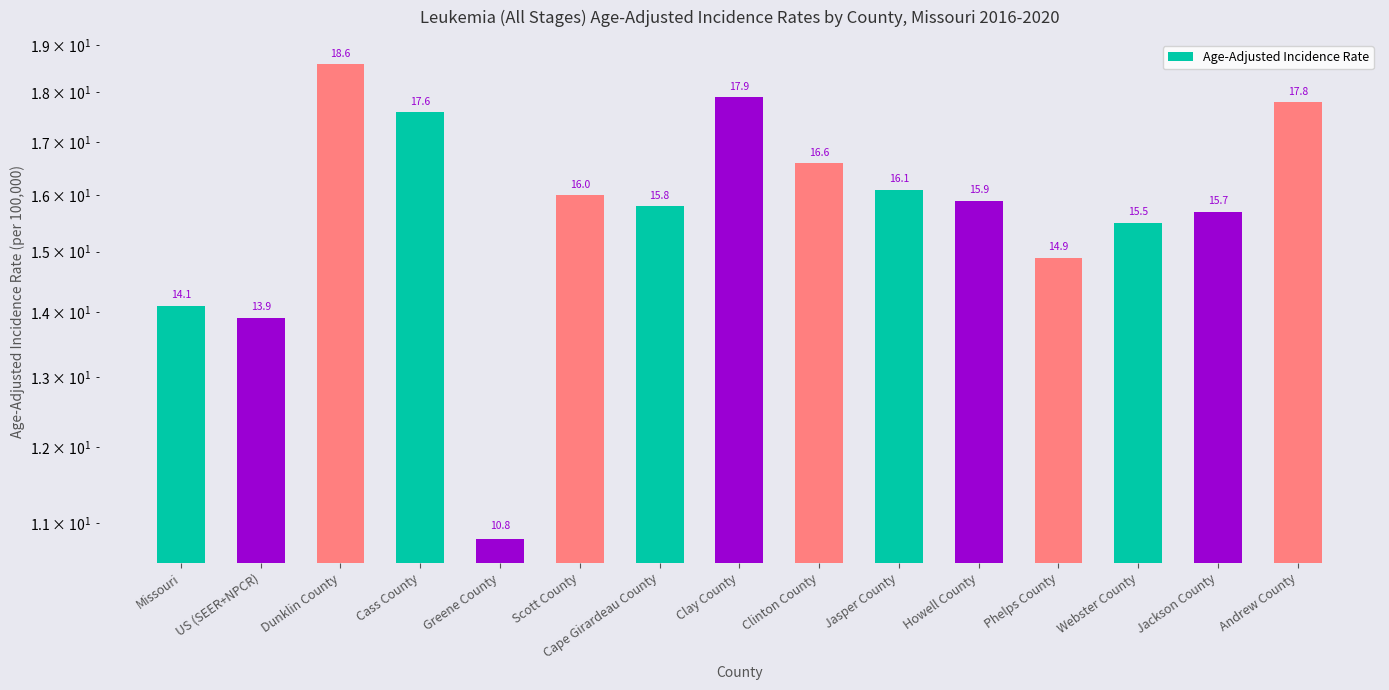

Does the chart contain stacked bars?

No